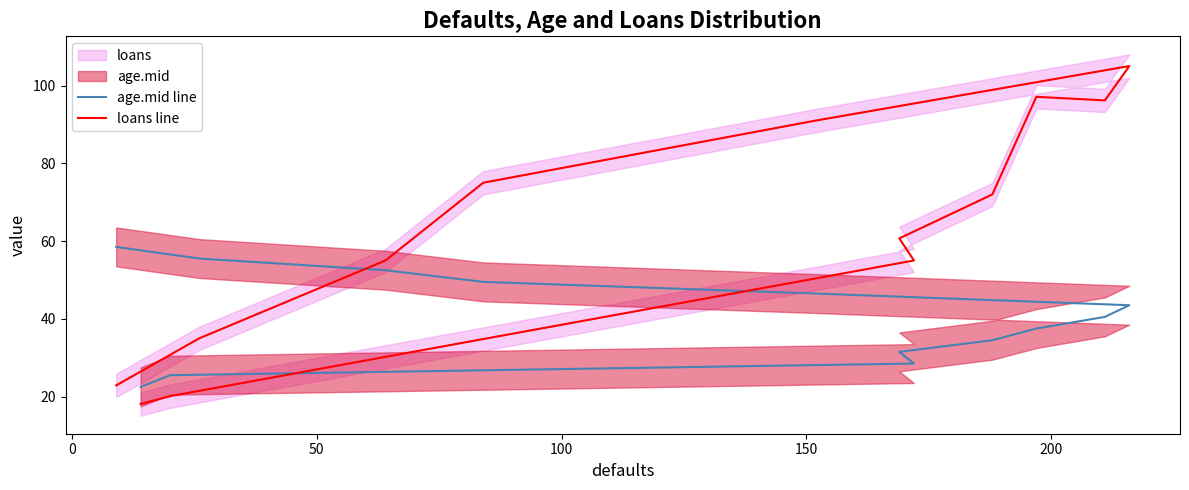

What is the smallest value displayed?

18.1